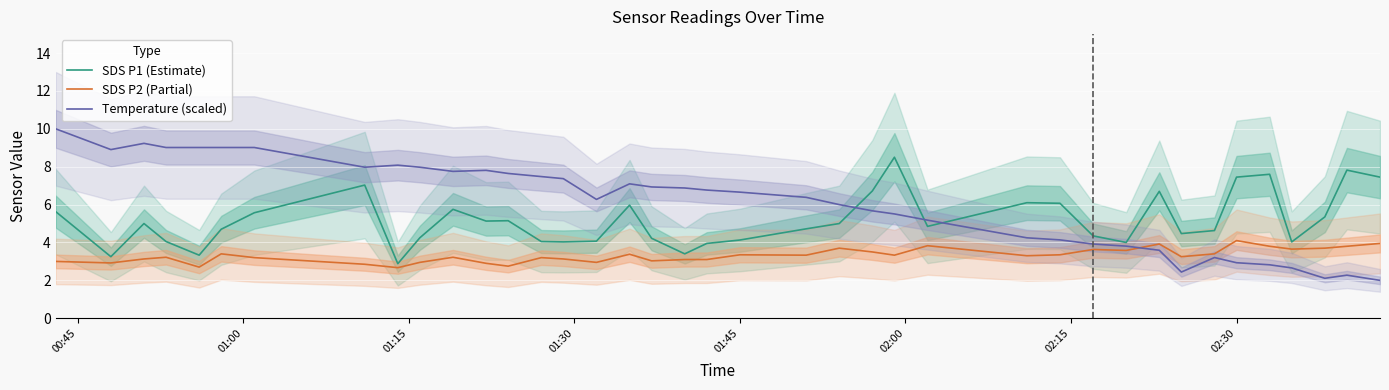

True or false: SDS P2 (Partial) has a value of 5.6 at 01:45.

False